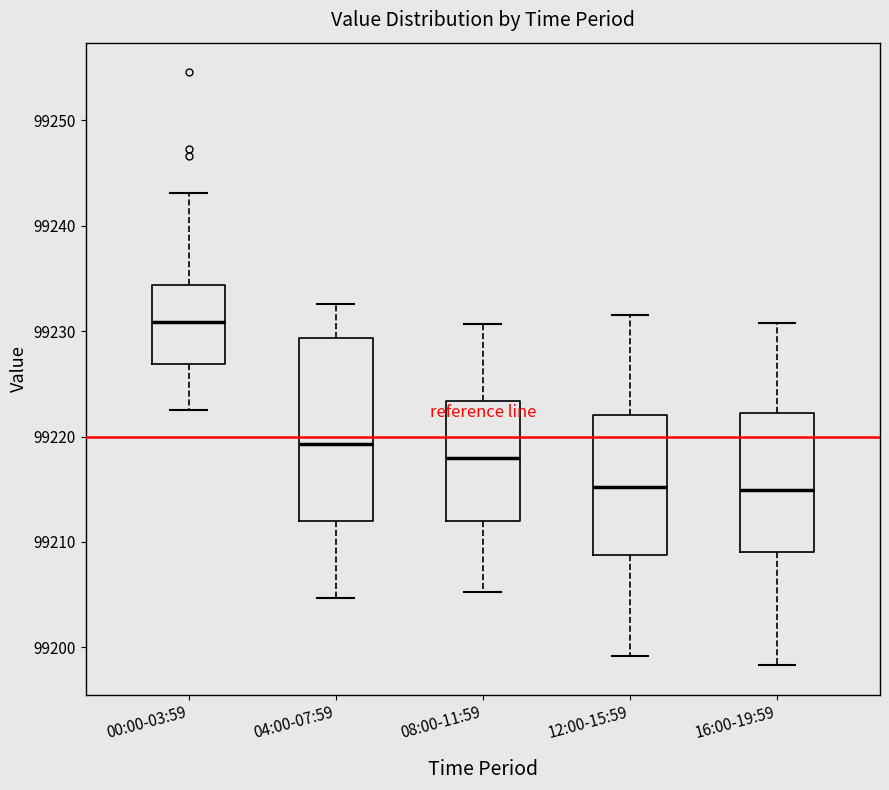

Reading left to right, read every box against the y-axis: the position of its median line, the range the box covers, and the ends of its whiskers. The values are not printed on the chart, so give them approximately, as read against the axis.

00:00-03:59: median 99231, box 99227 to 99234, whiskers 99223 to 99243
04:00-07:59: median 99219, box 99212 to 99229, whiskers 99205 to 99233
08:00-11:59: median 99218, box 99212 to 99223, whiskers 99205 to 99231
12:00-15:59: median 99215, box 99209 to 99222, whiskers 99199 to 99232
16:00-19:59: median 99215, box 99209 to 99222, whiskers 99198 to 99231